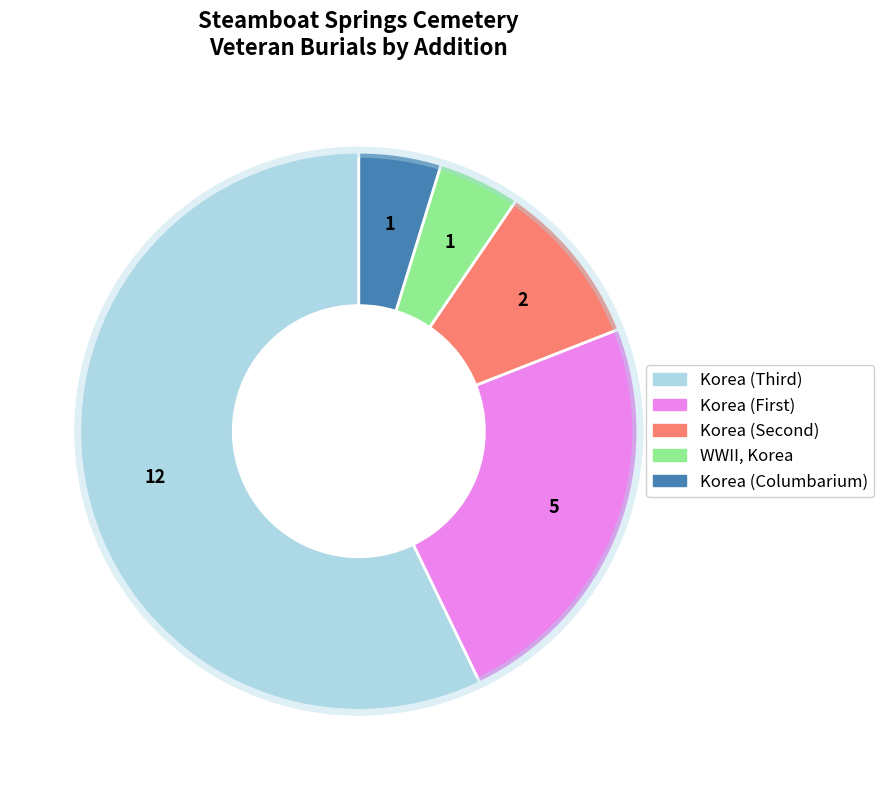

How many slices are in this pie chart?

5